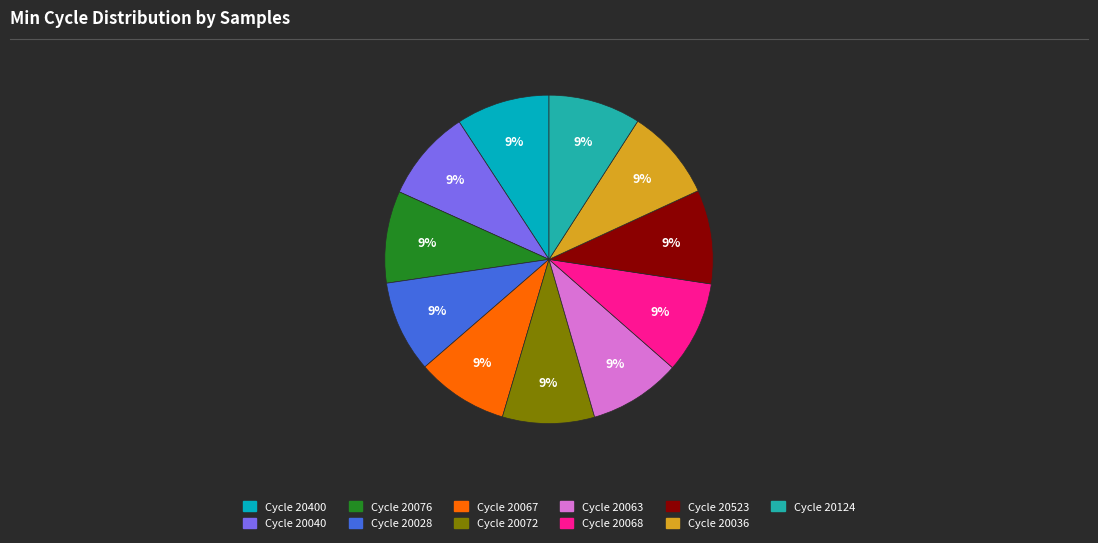

Count the number of slices in the pie.

11